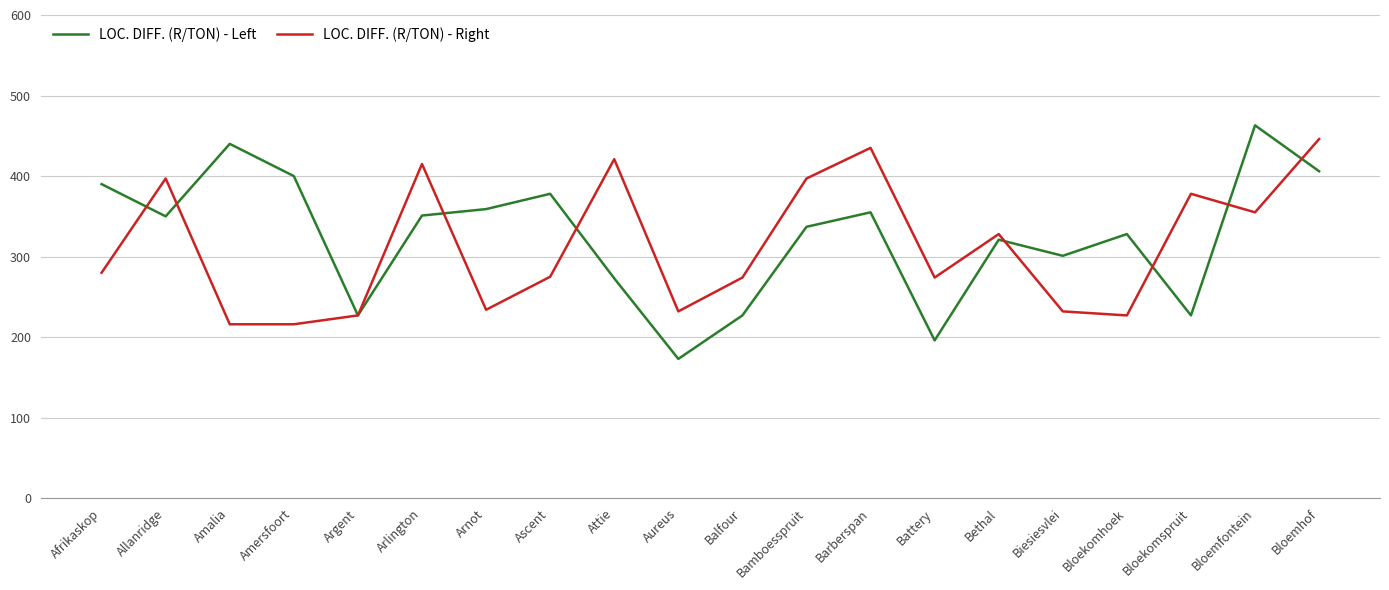

What is the highest value of the LOC. DIFF. (R/TON) - Right series?

446